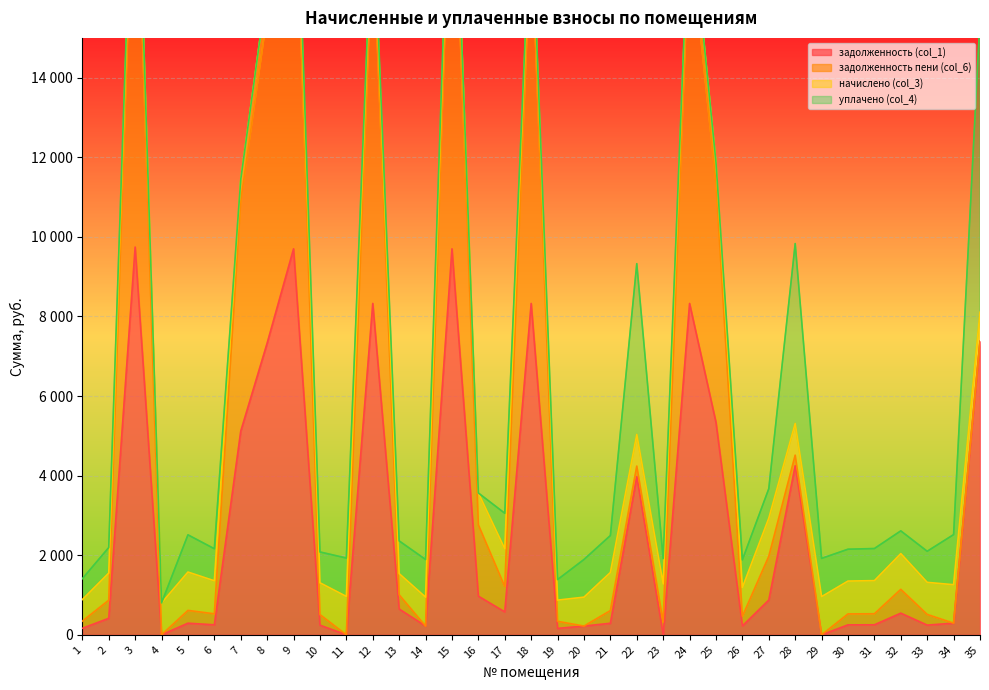

How many interior local peaks does the начислено (col_3) series have?

12